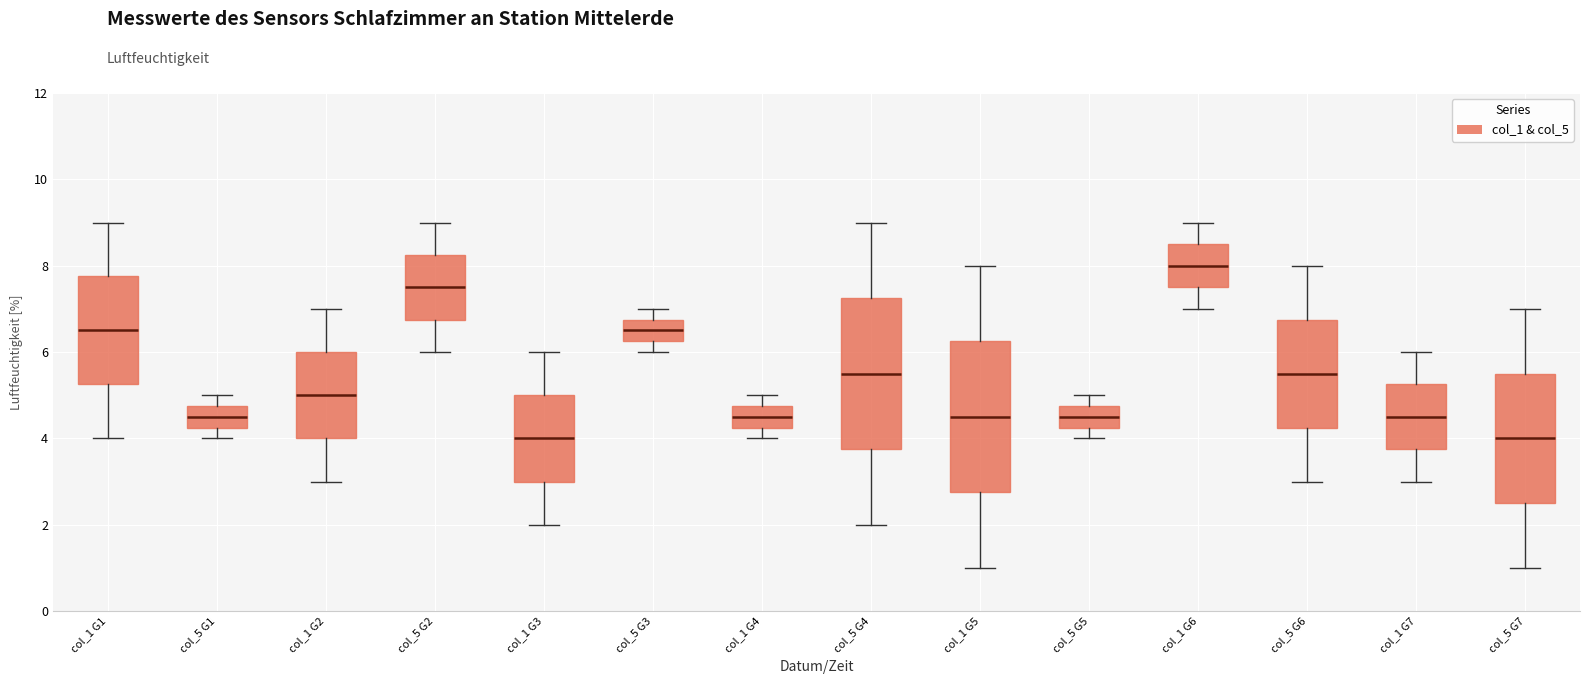

Where is the lower edge of the box for col_5 G1 on the y-axis? The values are not printed on the chart, so give them approximately, as read against the axis.

4.2